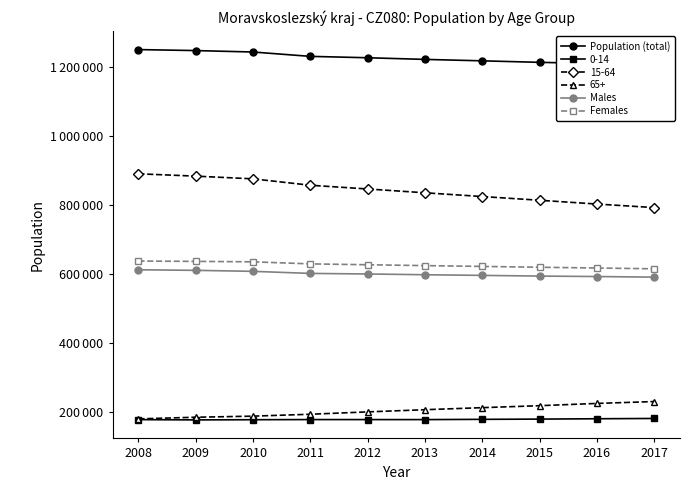

Where does the Males series first go above 600480?

2008